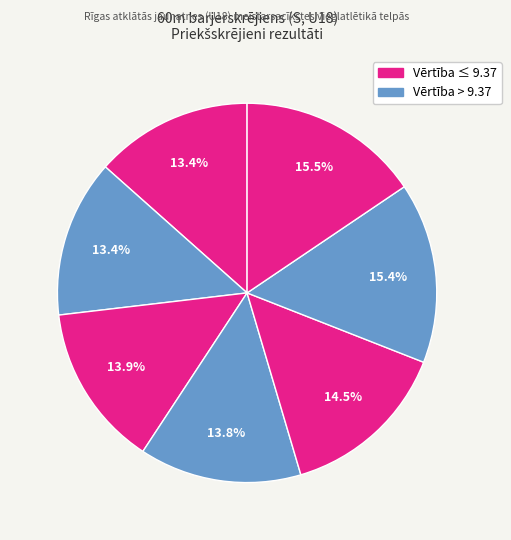

To the nearest percent, what is the difference between the largest and smallest slice percentages?

2%